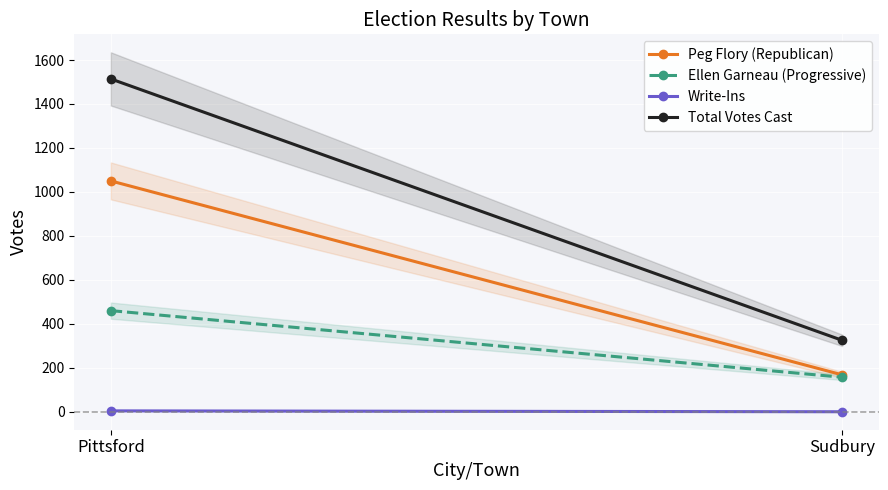

What is the sum of all Write-Ins values?

4